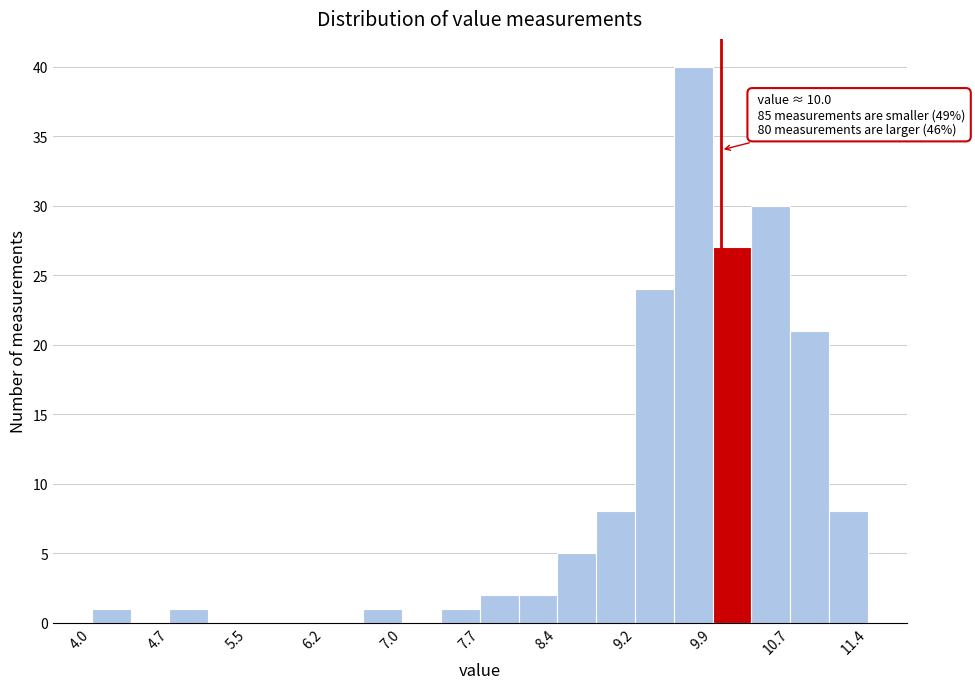

Read against the x-axis, roughly where is the centre of the tallest bar?

9.7